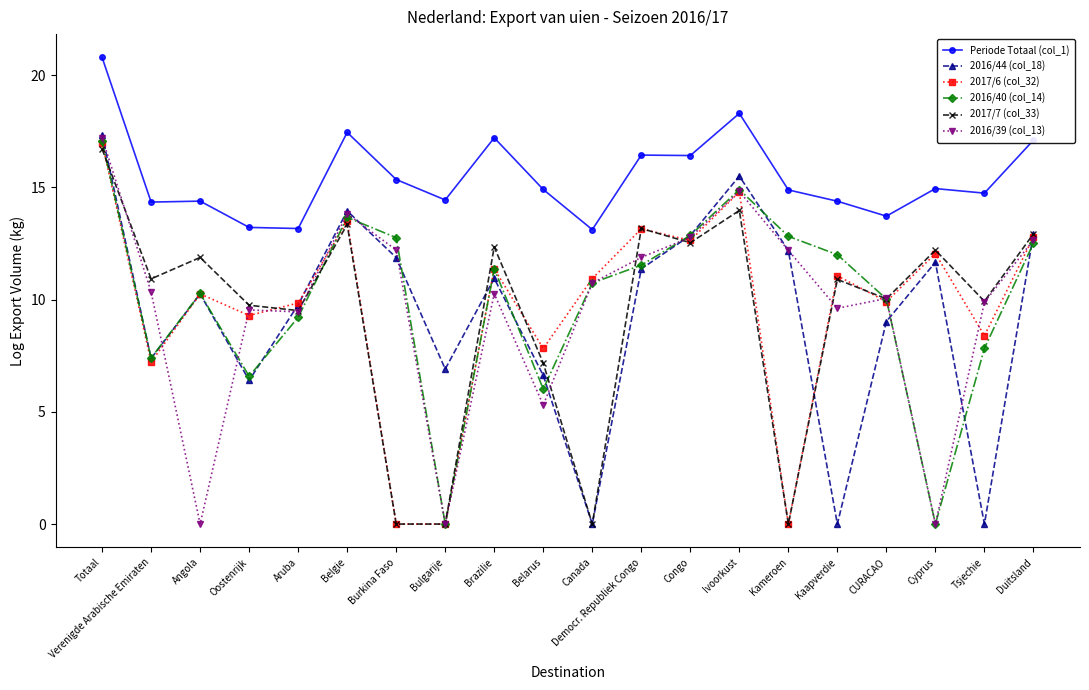

The 2016/39 (col_13) series shows 9.9 at Totaal. True or false?

False